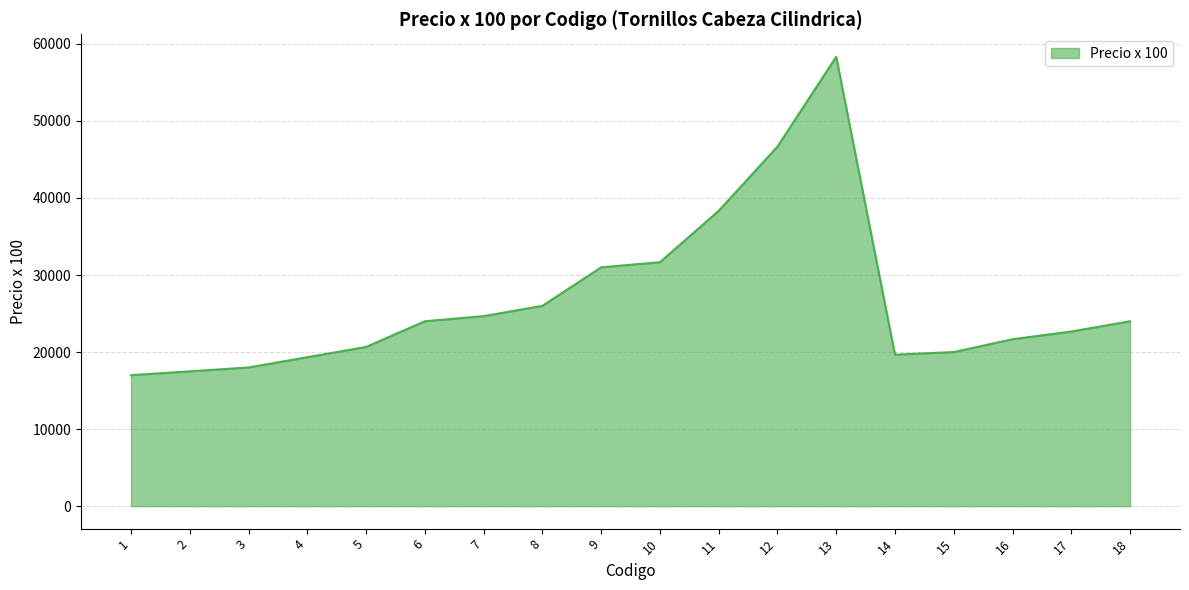

What is the maximum value shown in the chart?

58333.4